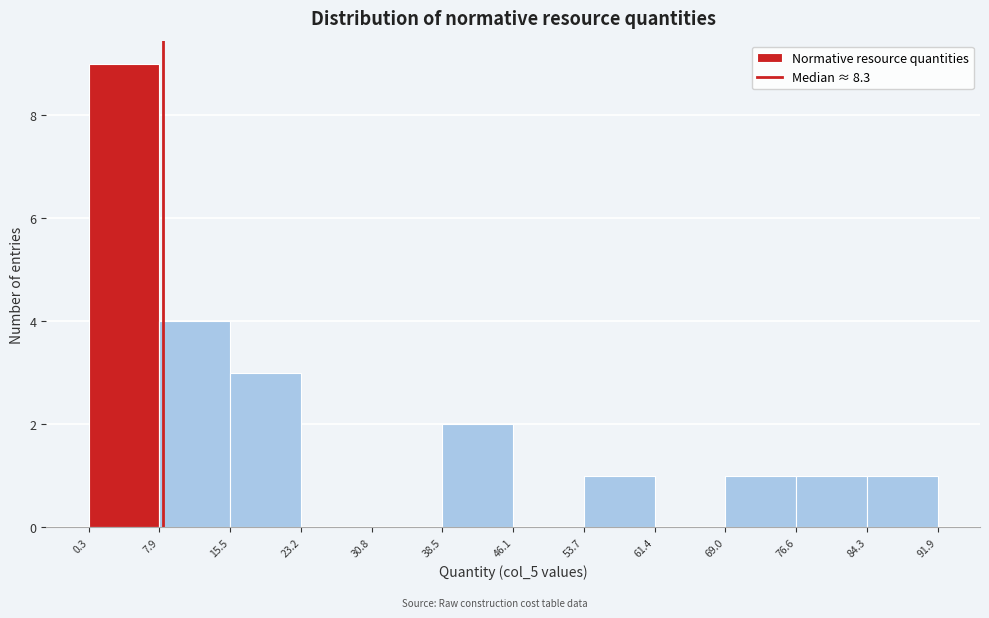

How tall is the bar that spans 84.3 to 91.9 on the x-axis? The values are not printed on the chart, so give them approximately, as read against the axis.

1